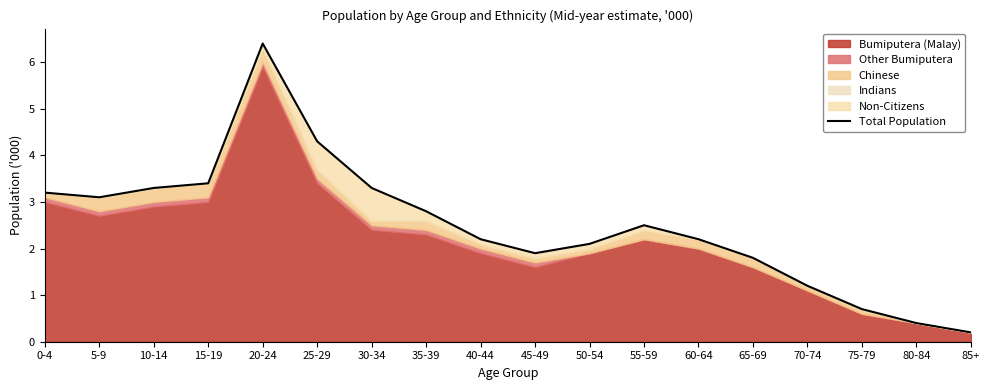

The value at 30-34 is 3.3. True or false?

True